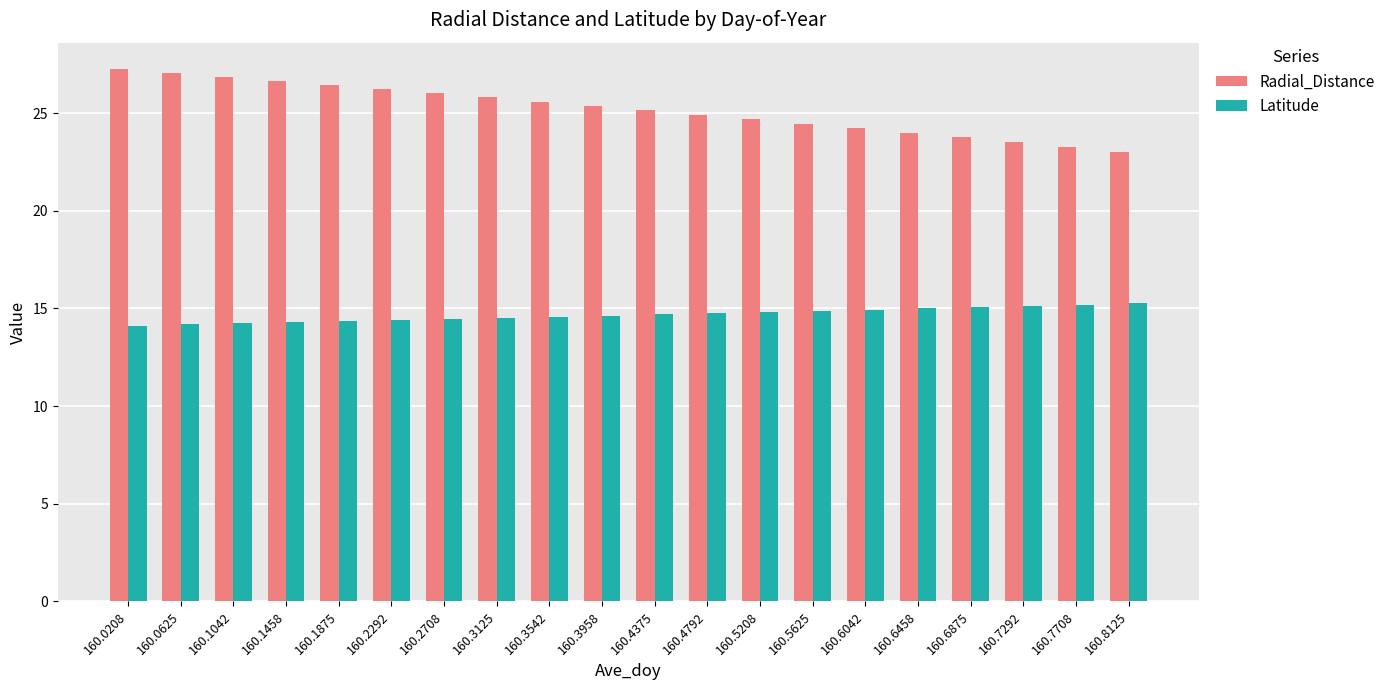

Is the value of Latitude at 160.8125 greater than the value of Radial_Distance at 160.4792?

No